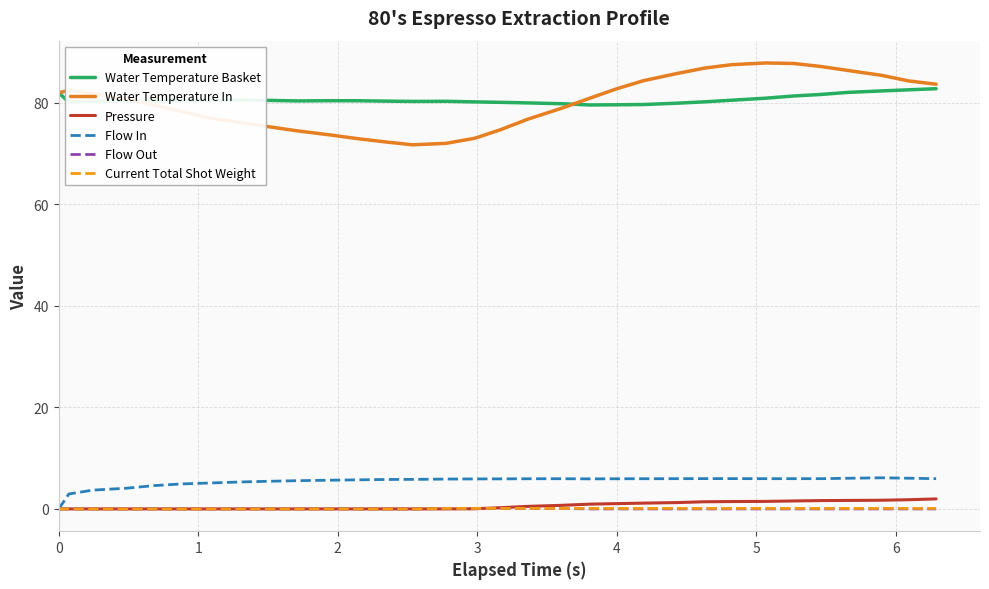

What is the highest value of the Water Temperature Basket series?

82.8